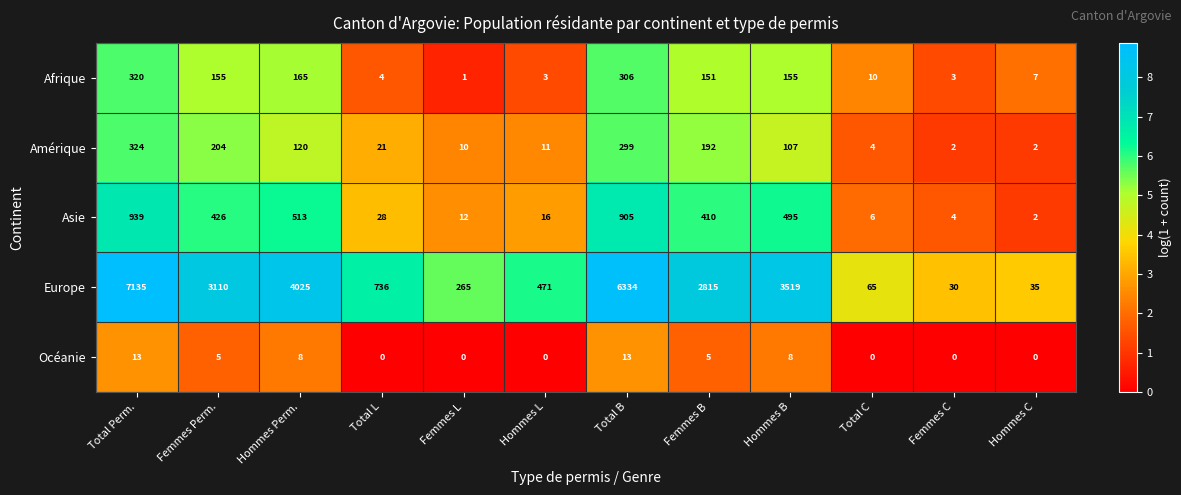

What is the greatest value displayed?

7135